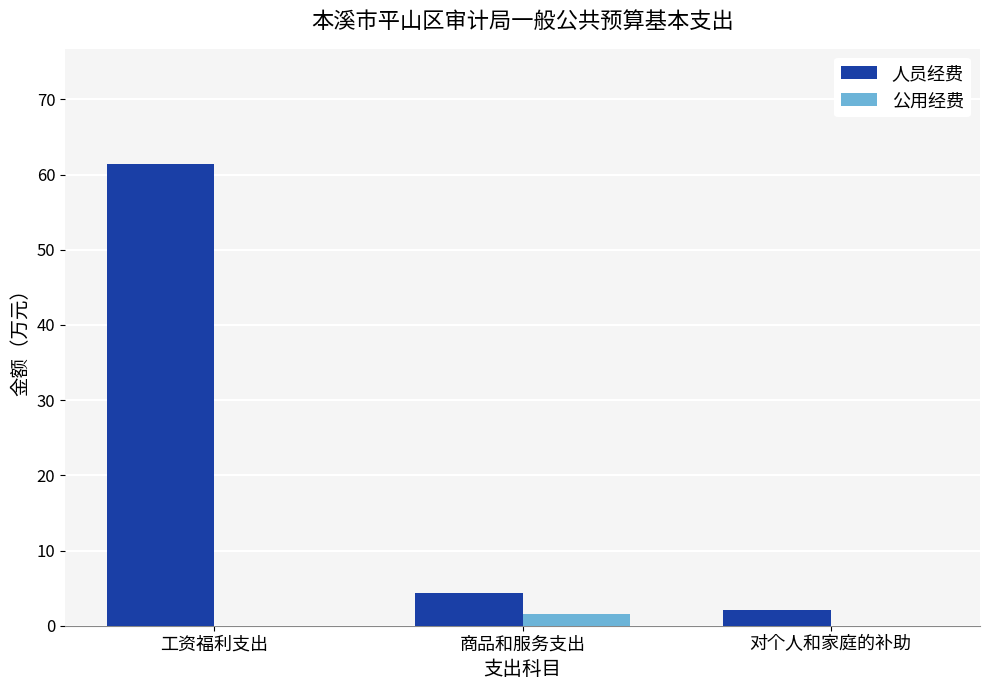

What is the average value of the 人员经费 series?

22.6